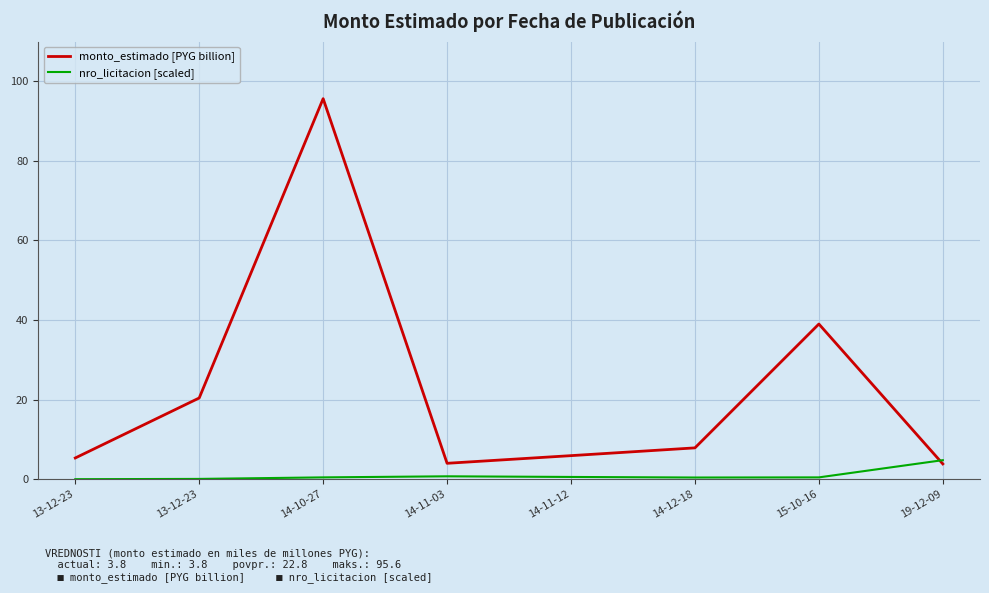

Where is monto_estimado [PYG billion] nearest to the value 49?

15-10-16